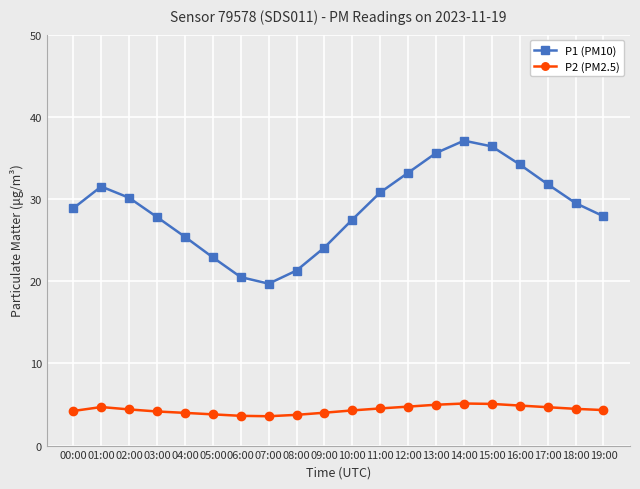

The value of P1 (PM10) at 14:00 is 37.1. True or false?

True